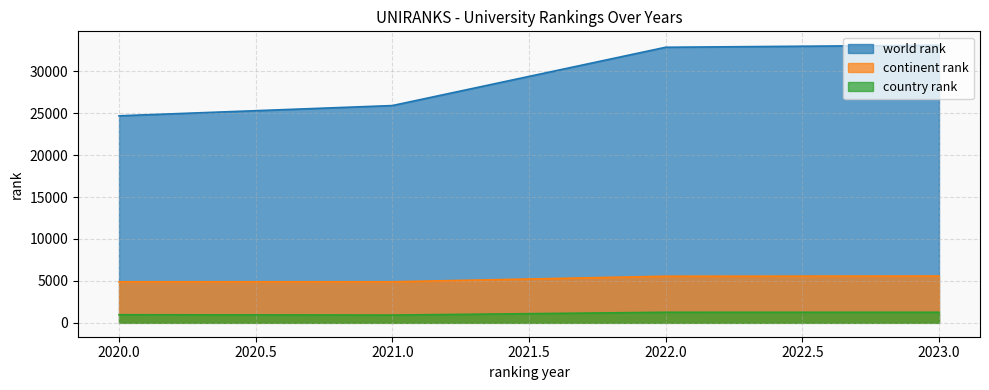

What is the difference between the world rank values at 2020.0 and 2023.0?

8416